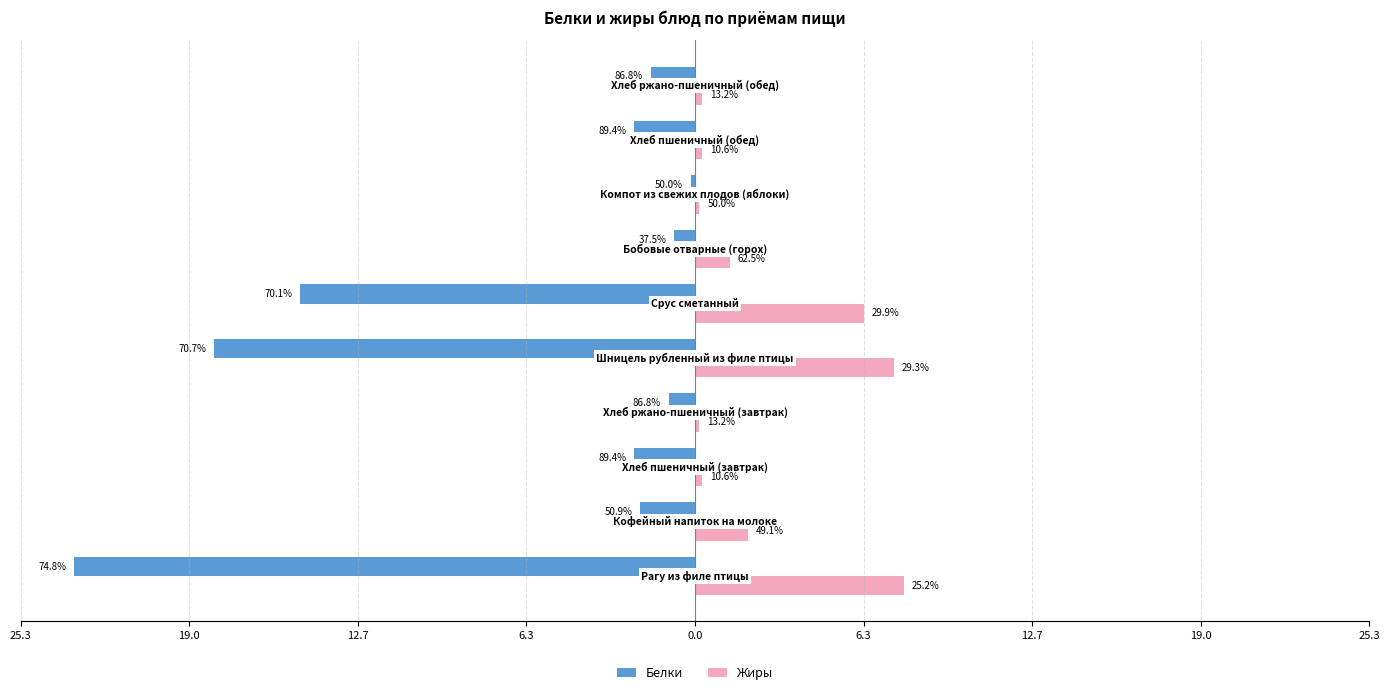

What is the sum of all Жиры values?

26.0